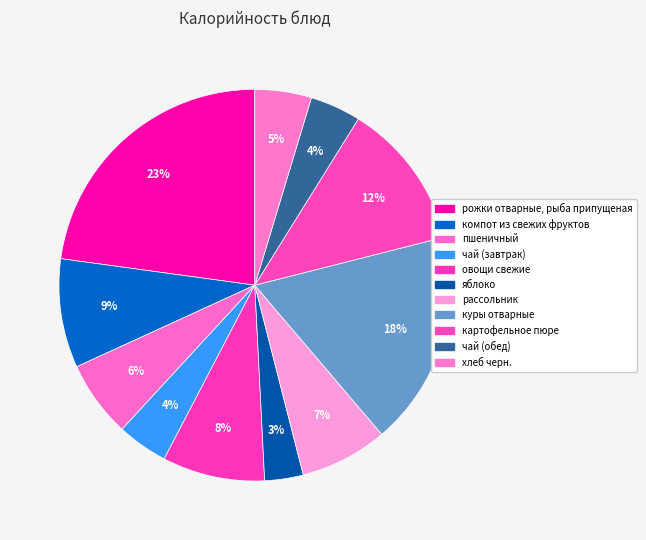

True or false: овощи свежие accounts for 8% of the total.

True